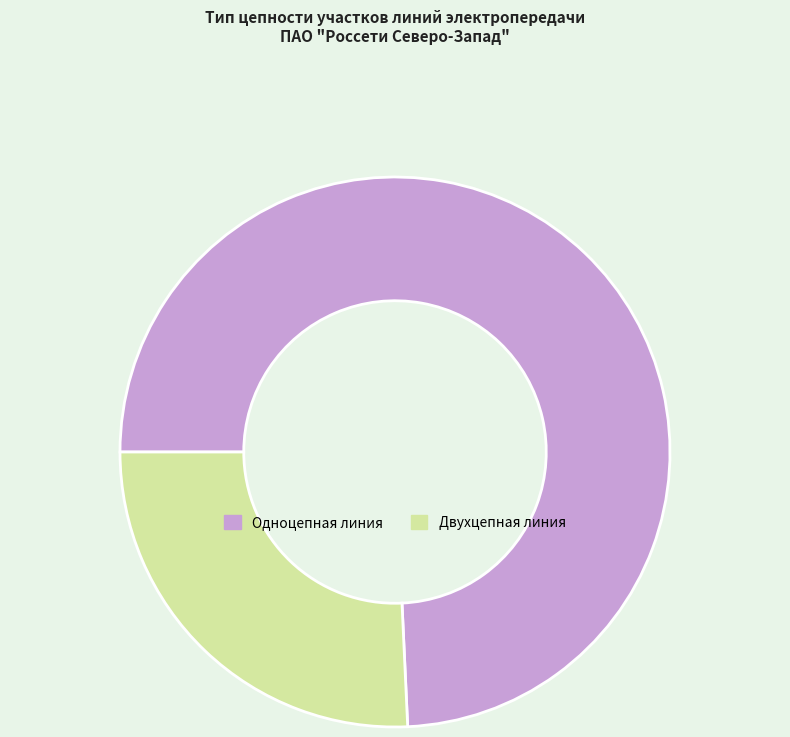

Rank the categories by value from highest to lowest.

Одноцепная линия, Двухцепная линия